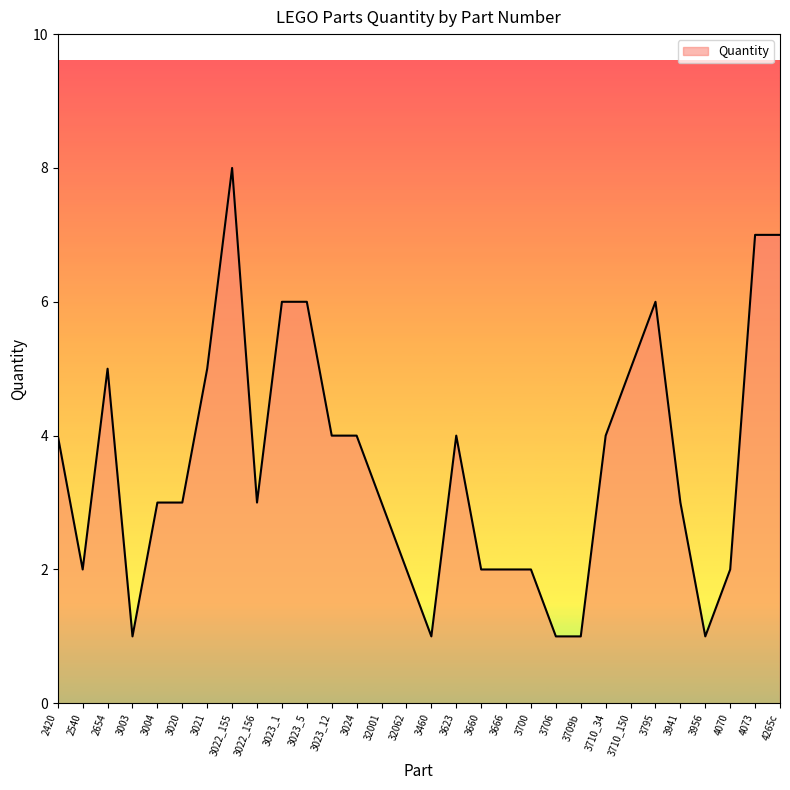

The chart shows a value of 2 at 3022_156. True or false?

False